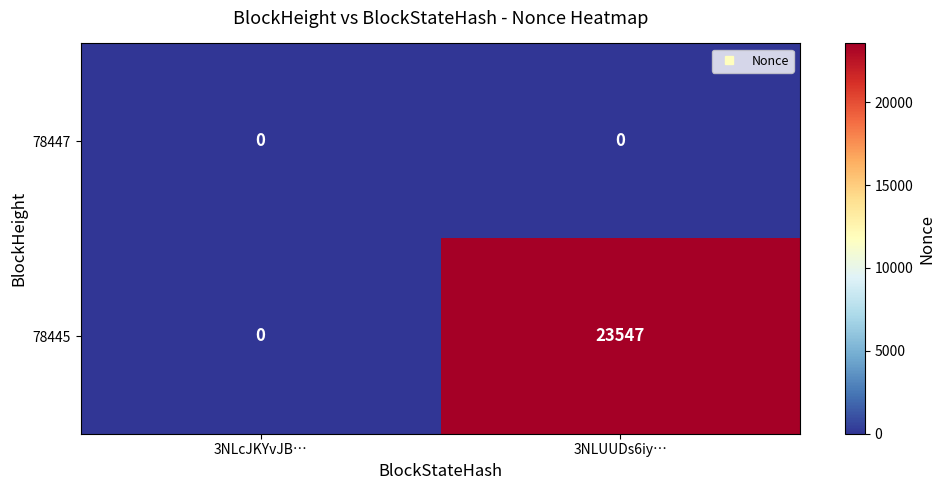

Rank the series by their average value, from lowest to highest.

78447, 78445